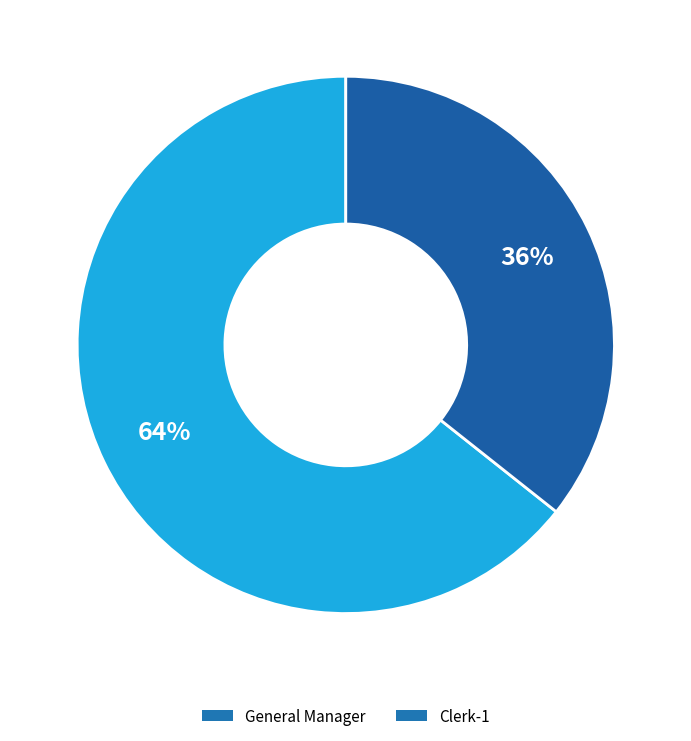

Do Clerk-1 and General Manager together represent more than half of the pie?

Yes